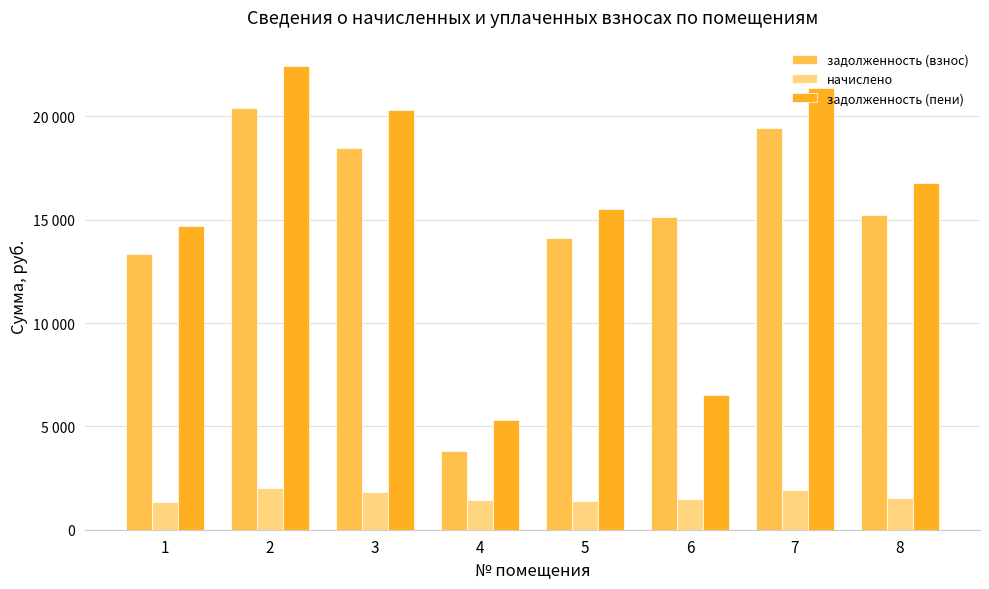

What are all the series names shown in the legend?

задолженность (взнос), начислено, задолженность (пени)